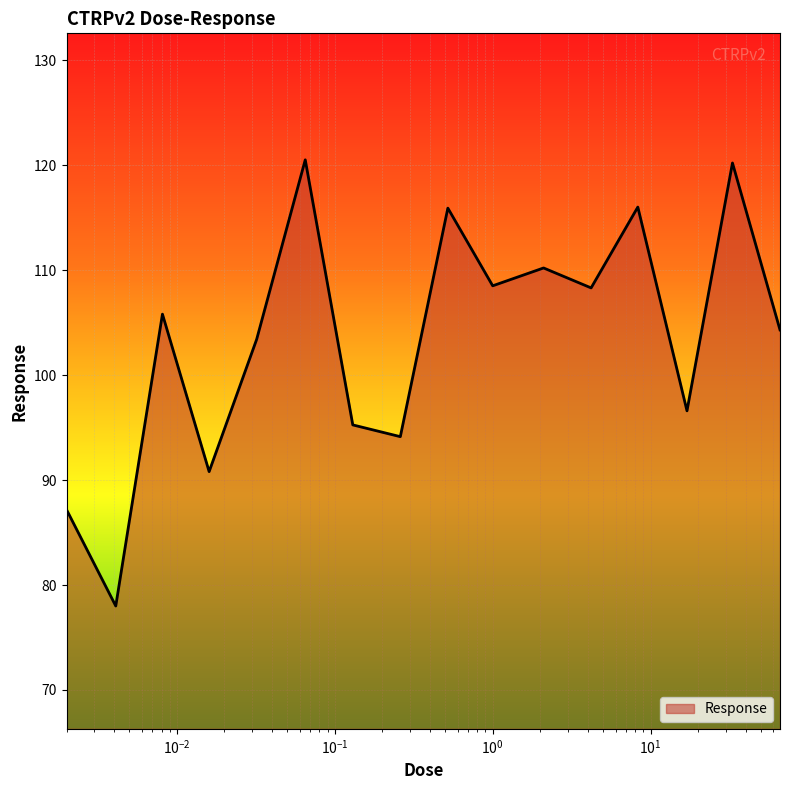

What is the smallest value displayed?

78.0